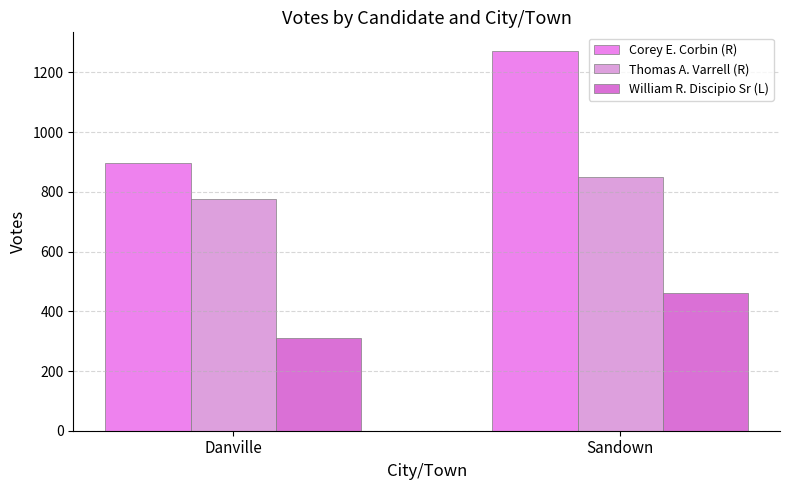

Which category has the lowest value in the William R. Discipio Sr (L) series?

Danville